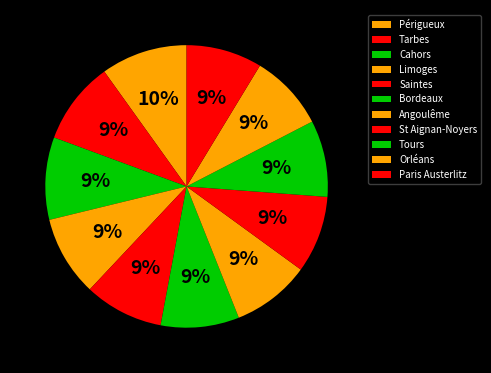

What percentage is NOT represented by Périgueux?

90.1%